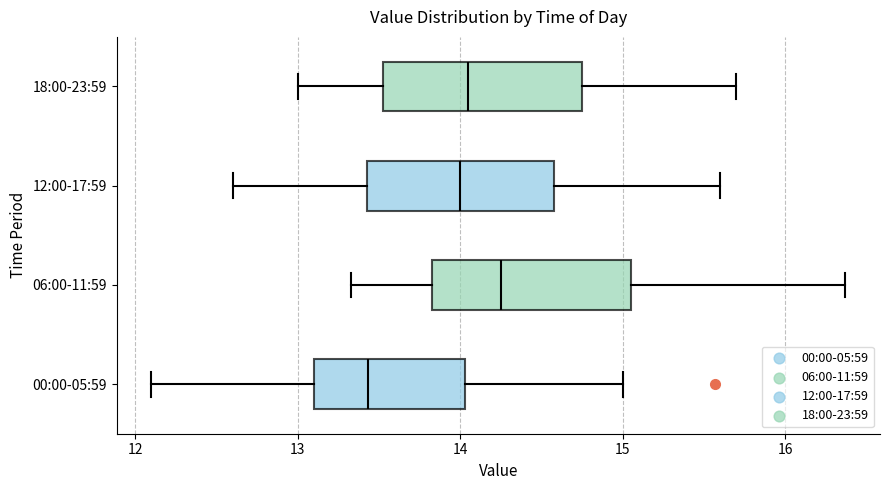

Where does the left whisker of the box for 18:00-23:59 end on the x-axis? The values are not printed on the chart, so give them approximately, as read against the axis.

13.0